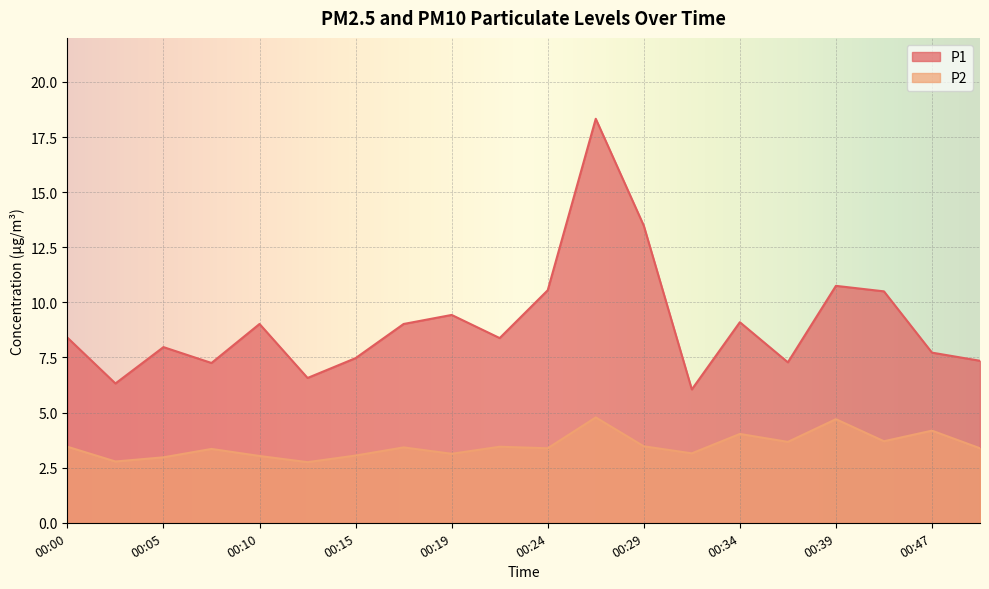

Rank the series at 00:02 from lowest to highest value.

P2, P1